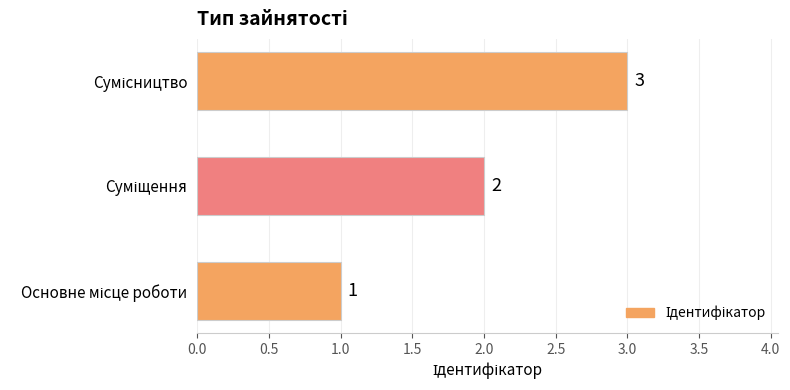

What is the maximum value shown in the chart?

3